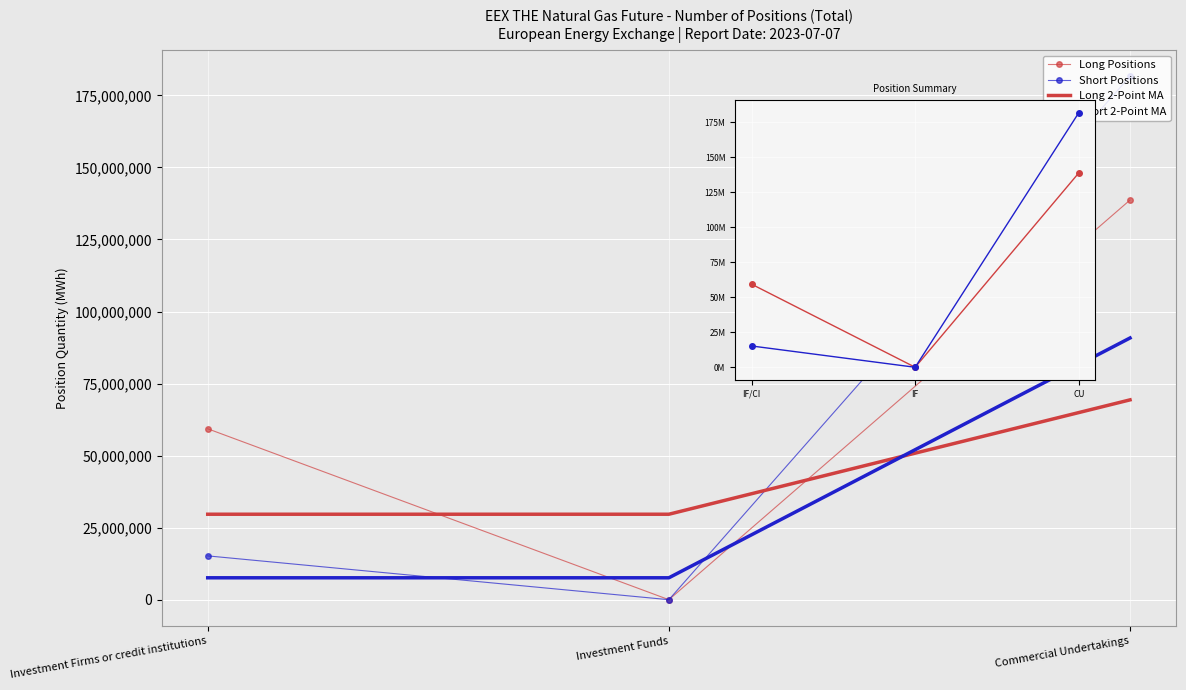

Reading left to right, extract all data points from this chart.

Long Positions: 59316166.0	0.0	138694283.0
Short Positions: 15205369.0	0.0	181642532.0
Long 2-Point MA: 29658083.0	29658083.0	69347141.5
Short 2-Point MA: 7602684.5	7602684.5	90821266.0